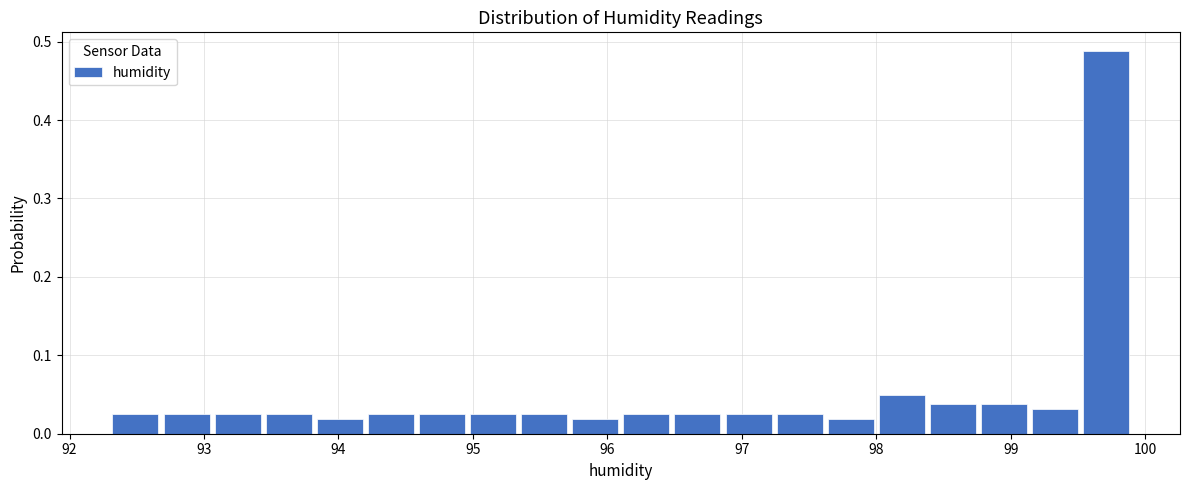

Around what value on the x-axis is the tallest bar? Give the approximate position of its centre, as read against the axis.

99.7